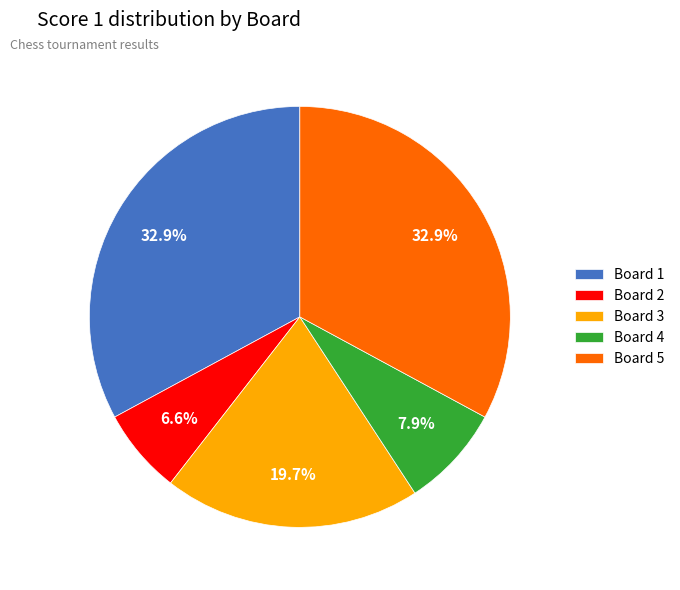

How many slices are in this pie chart?

5